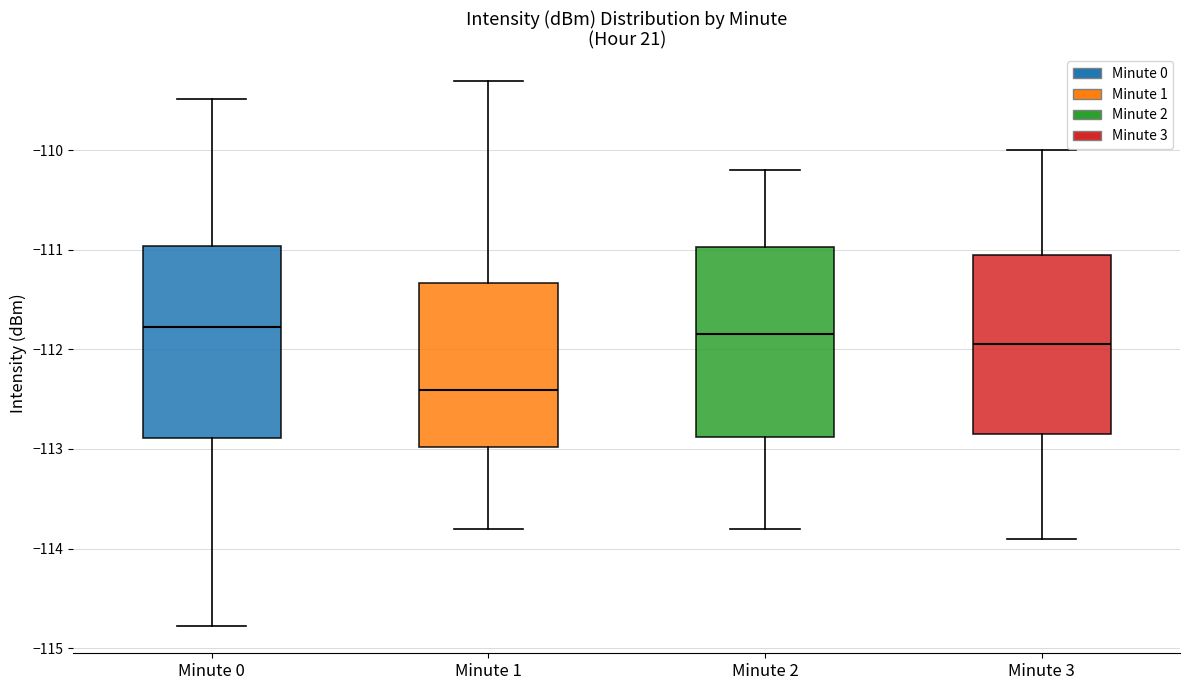

Where is the lower edge of the box for Minute 0 on the y-axis? The values are not printed on the chart, so give them approximately, as read against the axis.

-112.9